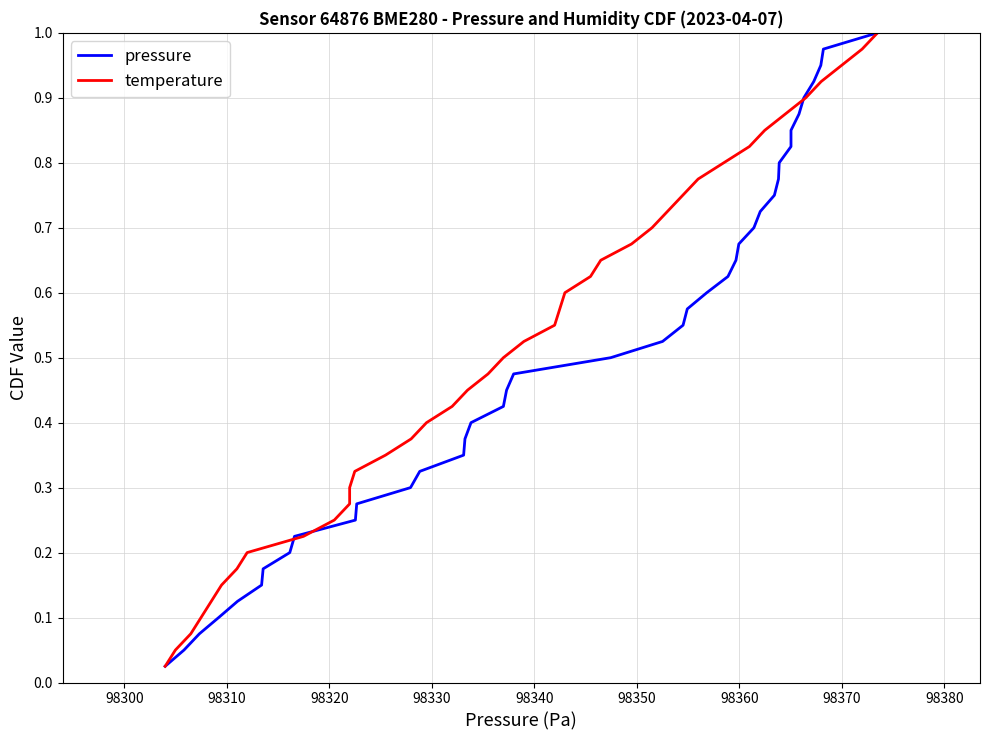

What is the label of the 2nd point from the left?

98300